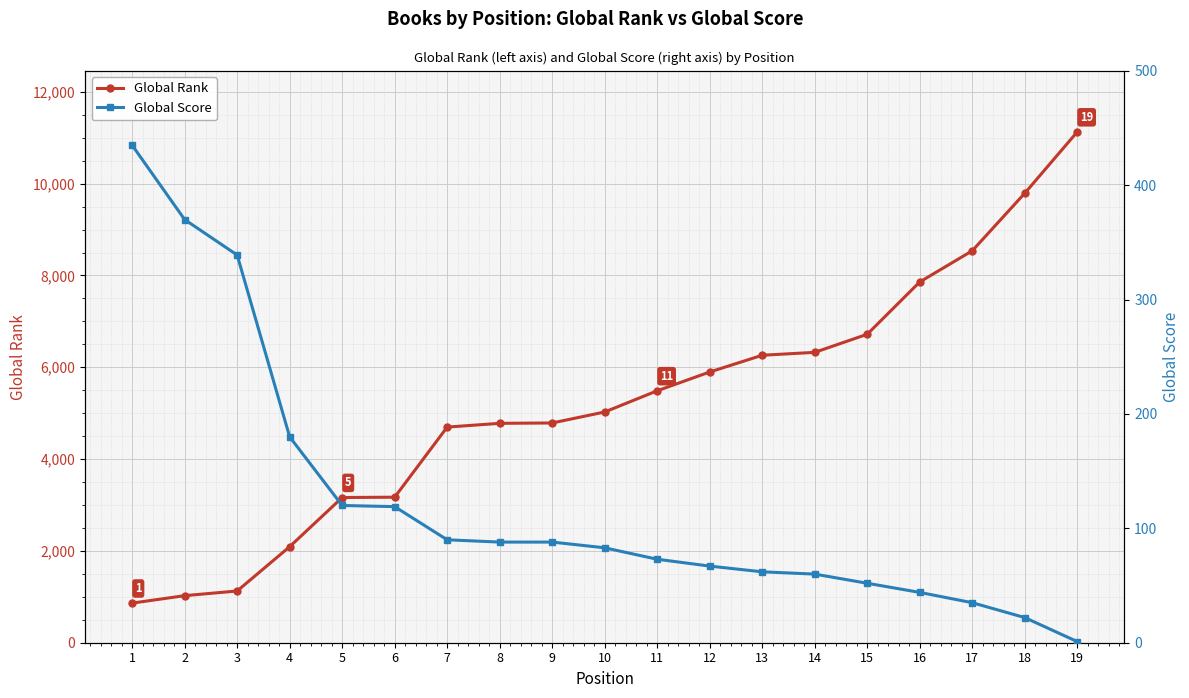

Read the Global Rank value at 8, to the nearest 50.

4800